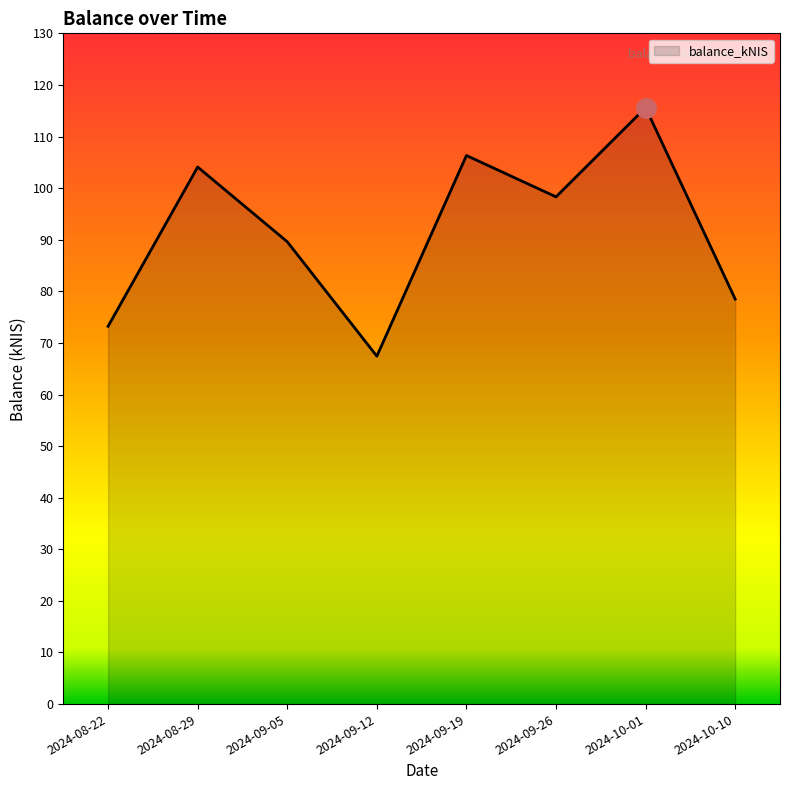

List the labels in order of value, smallest first.

2024-09-12, 2024-08-22, 2024-10-10, 2024-09-05, 2024-09-26, 2024-08-29, 2024-09-19, 2024-10-01